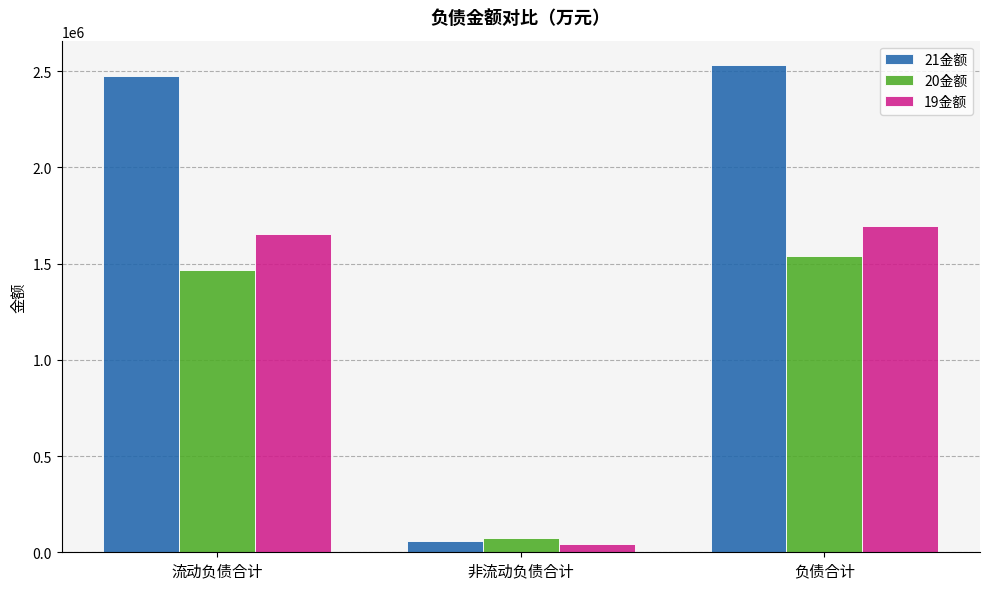

Which series has the widest spread of values?

21金额